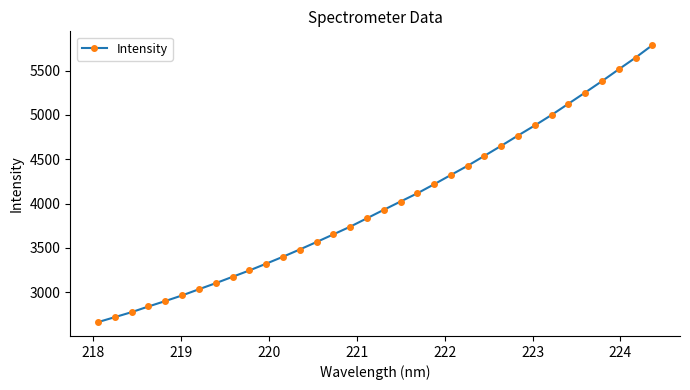

How many lines are shown in the chart?

1